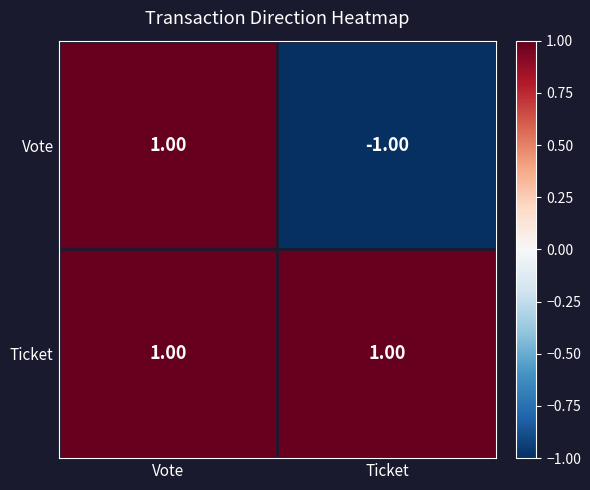

Which series changed the most between Vote and Ticket?

Vote